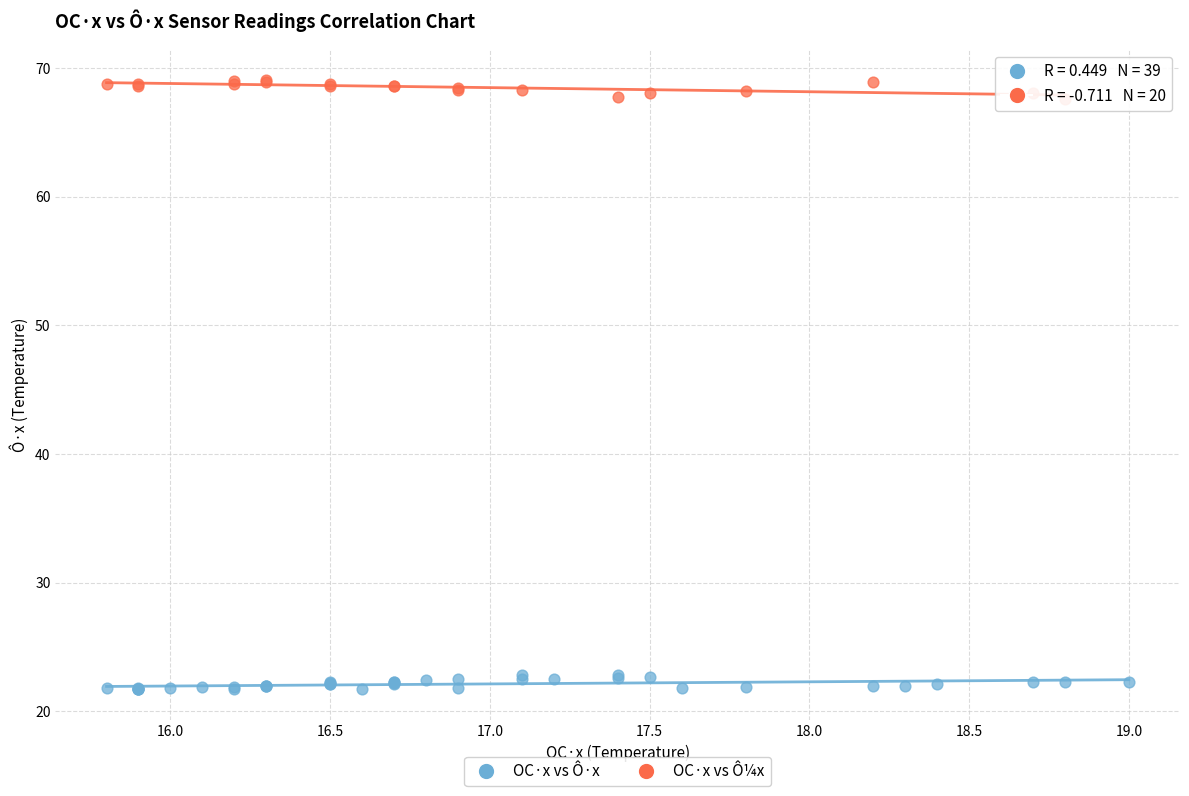

Which series reaches the minimum Y coordinate?

OC·x vs Ô·x